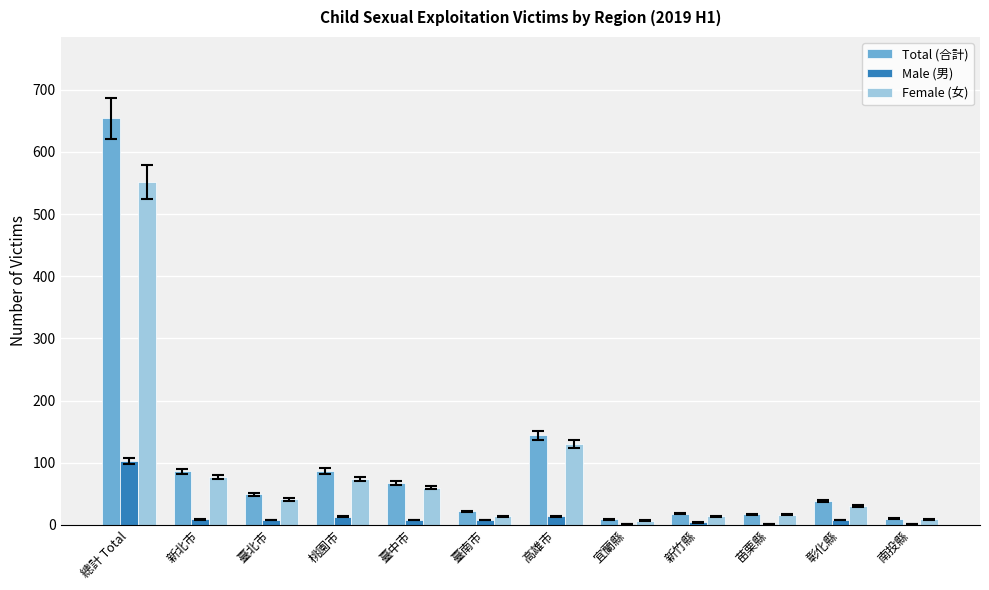

At which category is the sum across all series the highest?

總計 Total